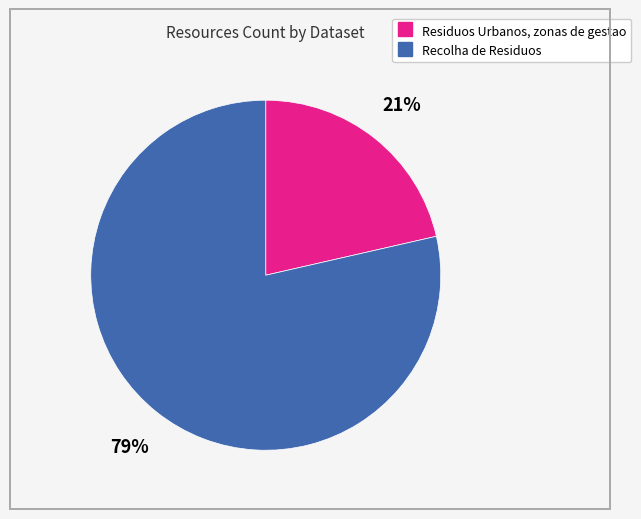

Rank the categories by value from lowest to highest.

Residuos Urbanos, zonas de gestao, Recolha de Residuos